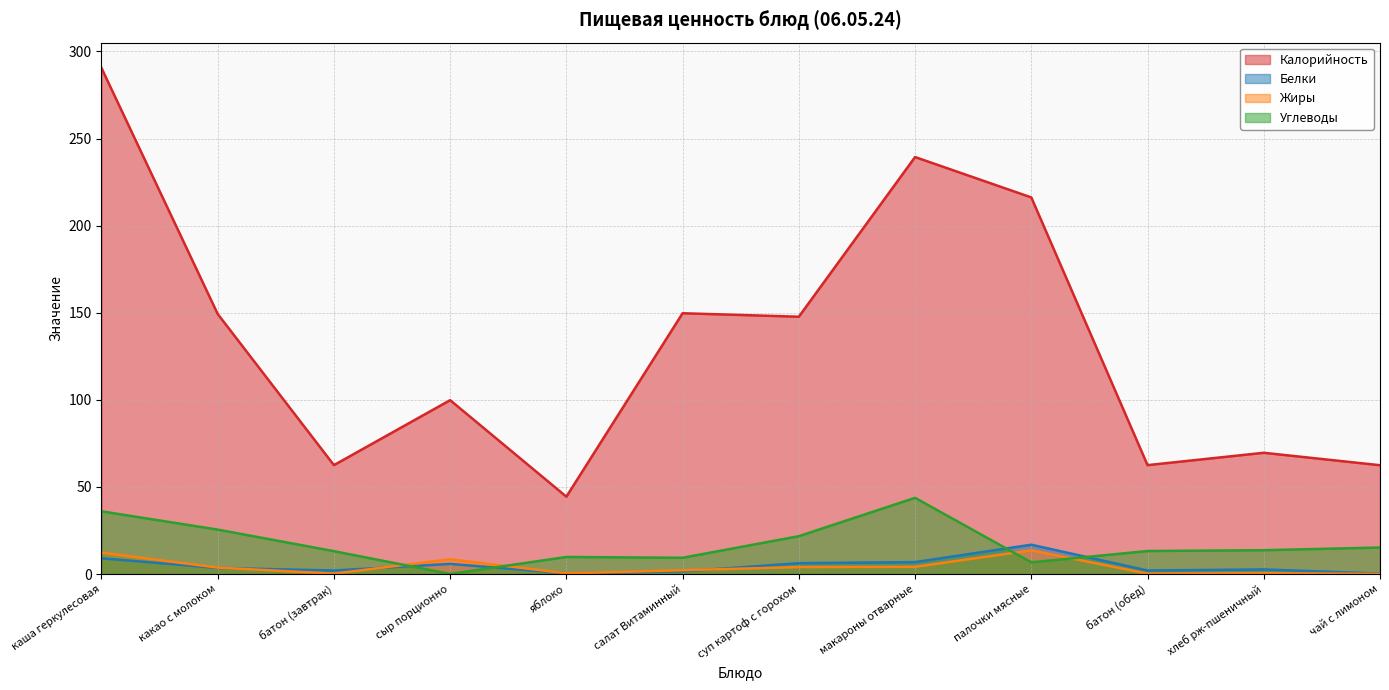

At which category is the sum across all series the highest?

каша геркулесовая